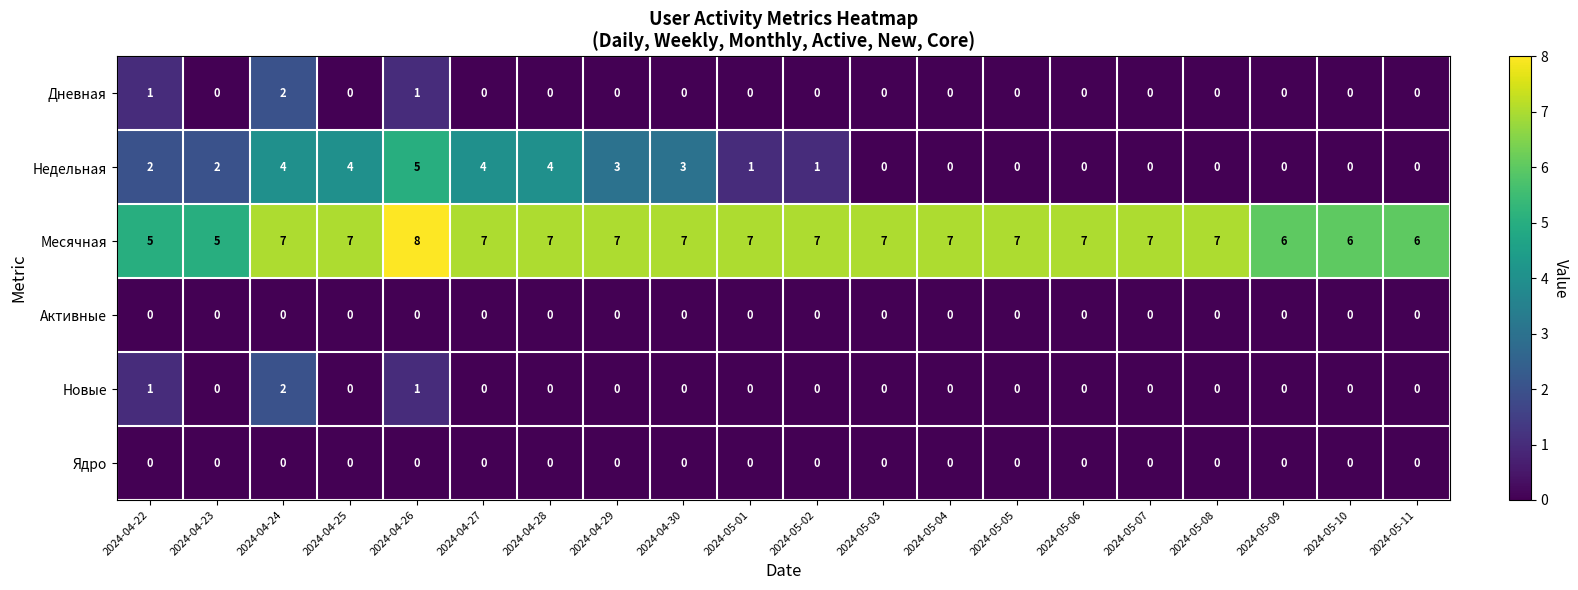

Count the number of categories in the chart.

20